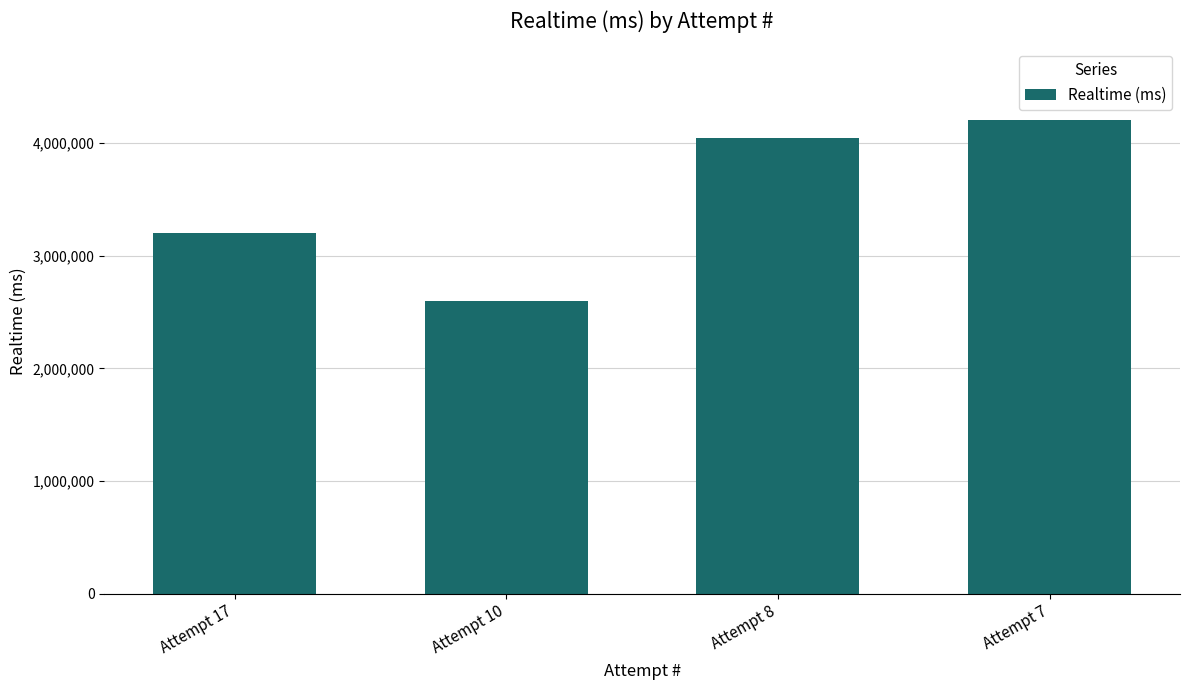

Reading left to right, extract all data points from this chart.

Attempt 17=3199471	Attempt 10=2598043	Attempt 8=4043725	Attempt 7=4210193